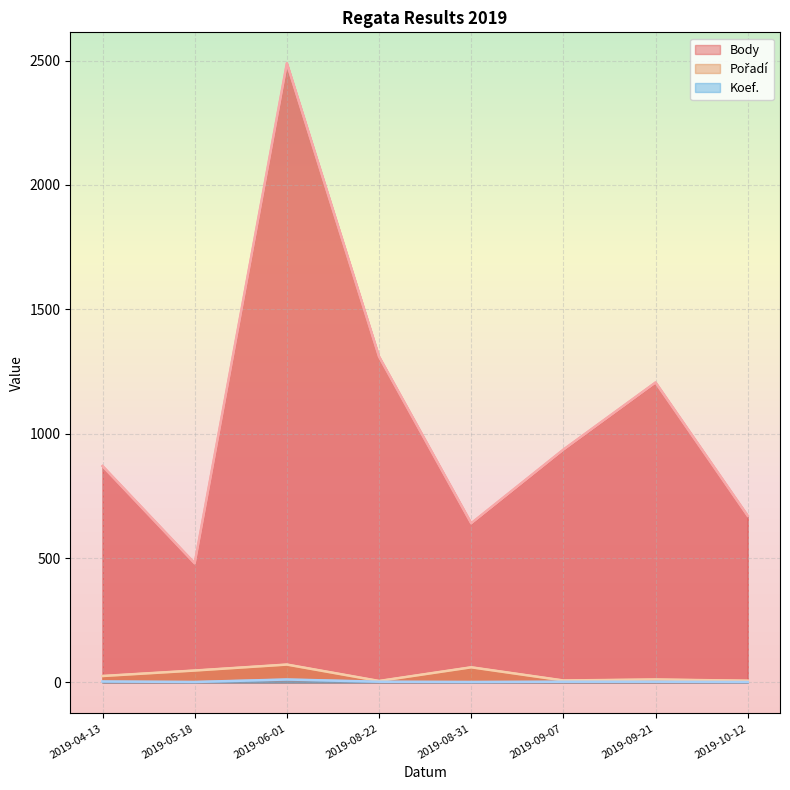

True or false: Pořadí and Body cross at least once.

False